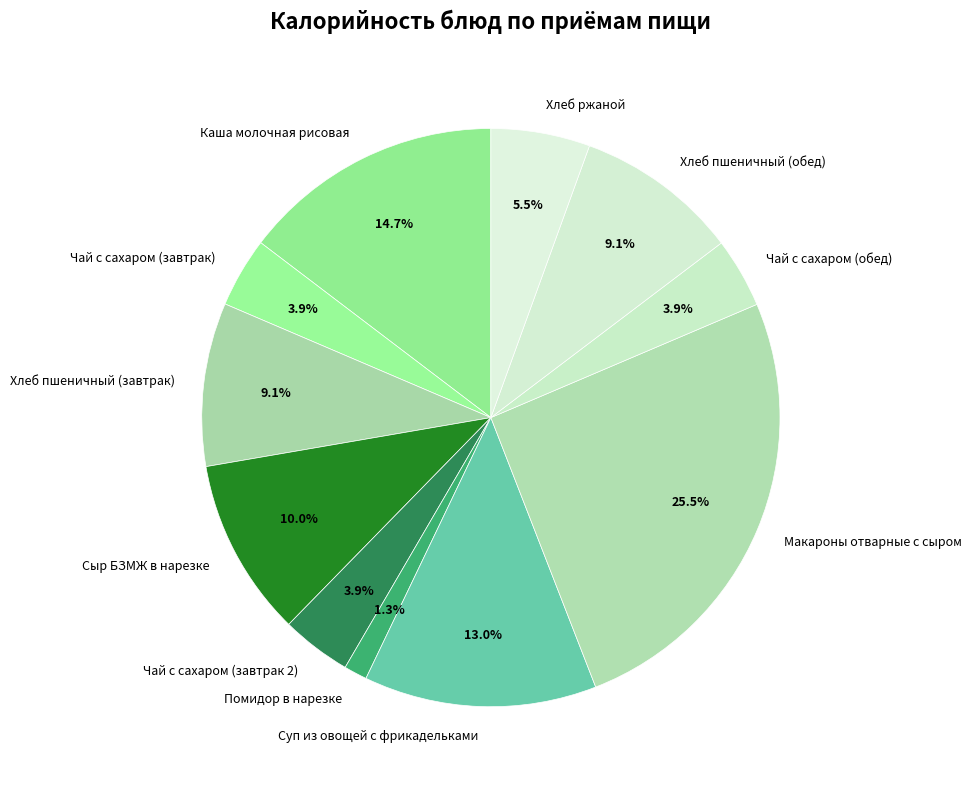

Which slice is the smallest?

Помидор в нарезке